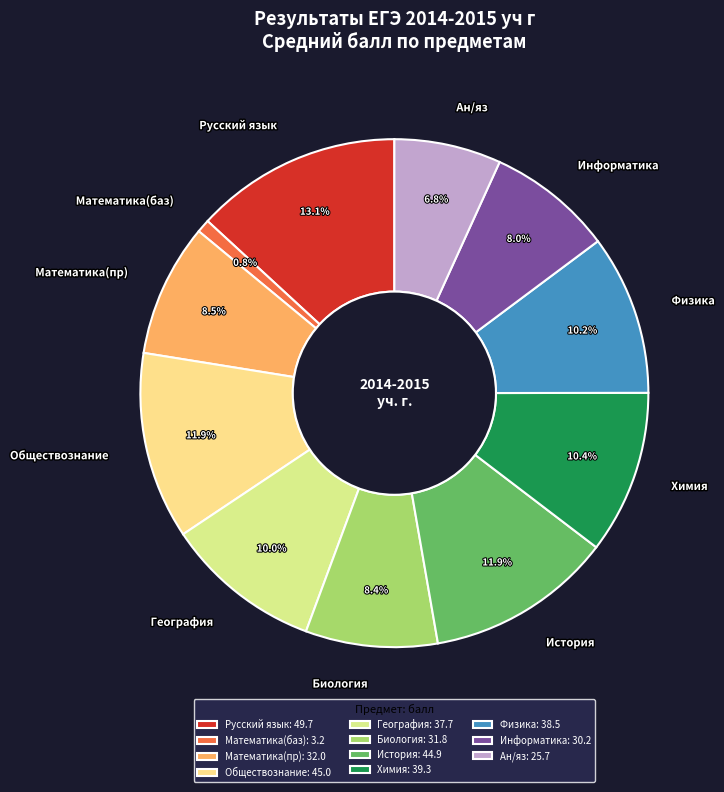

To the nearest percent, what is the combined percentage of Физика and Биология?

19%